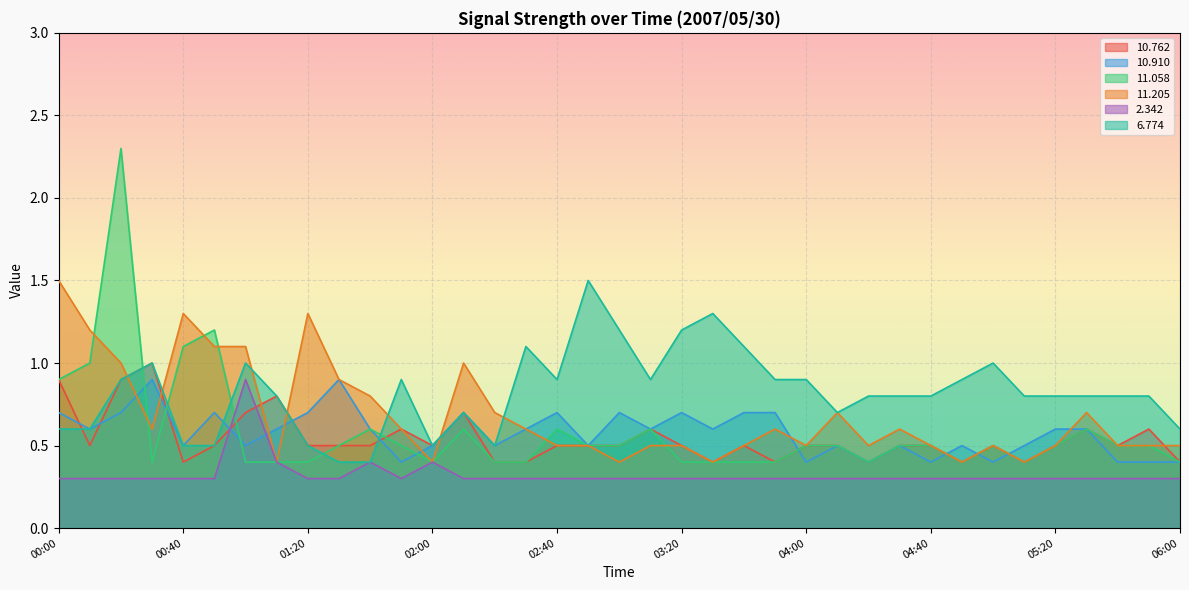

What are all the series names shown in the legend?

10.762, 10.910, 11.058, 11.205, 2.342, 6.774